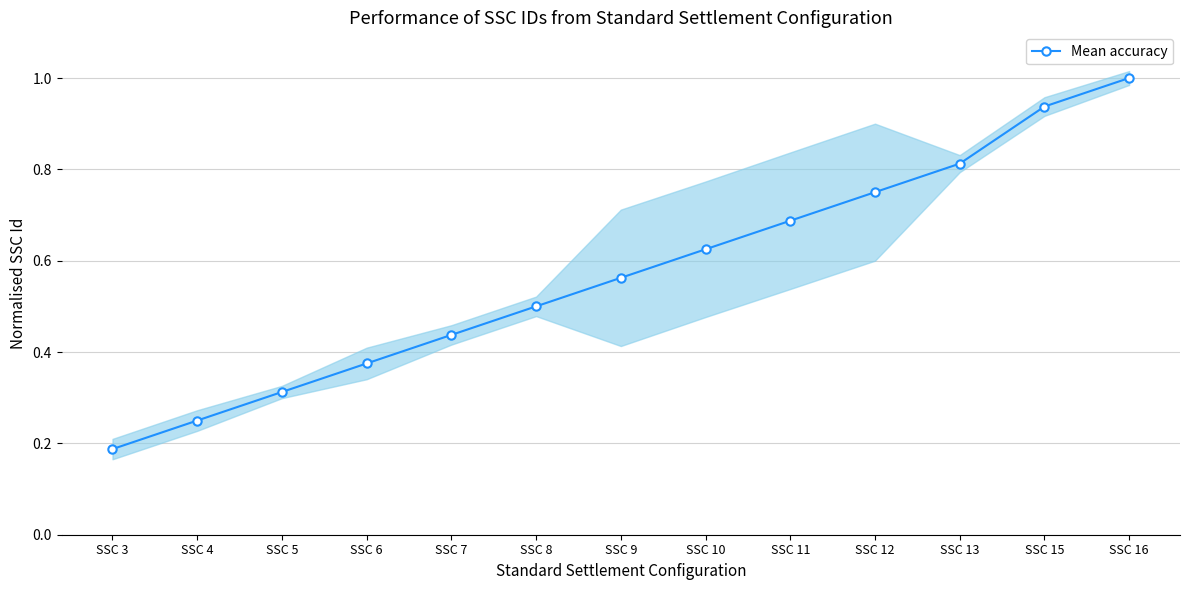

Reading right to left, transcribe all the data shown in this chart.

1.0	0.9	0.8	0.8	0.7	0.6	0.6	0.5	0.4	0.4	0.3	0.2	0.2